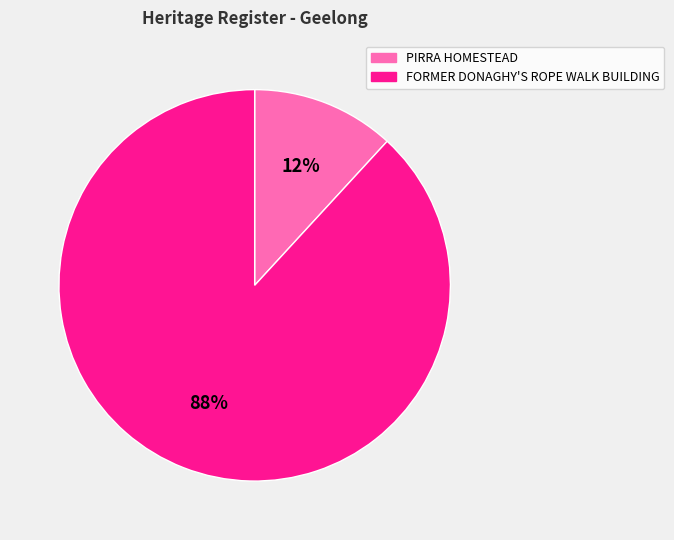

True or false: PIRRA HOMESTEAD accounts for 1% of the total.

False